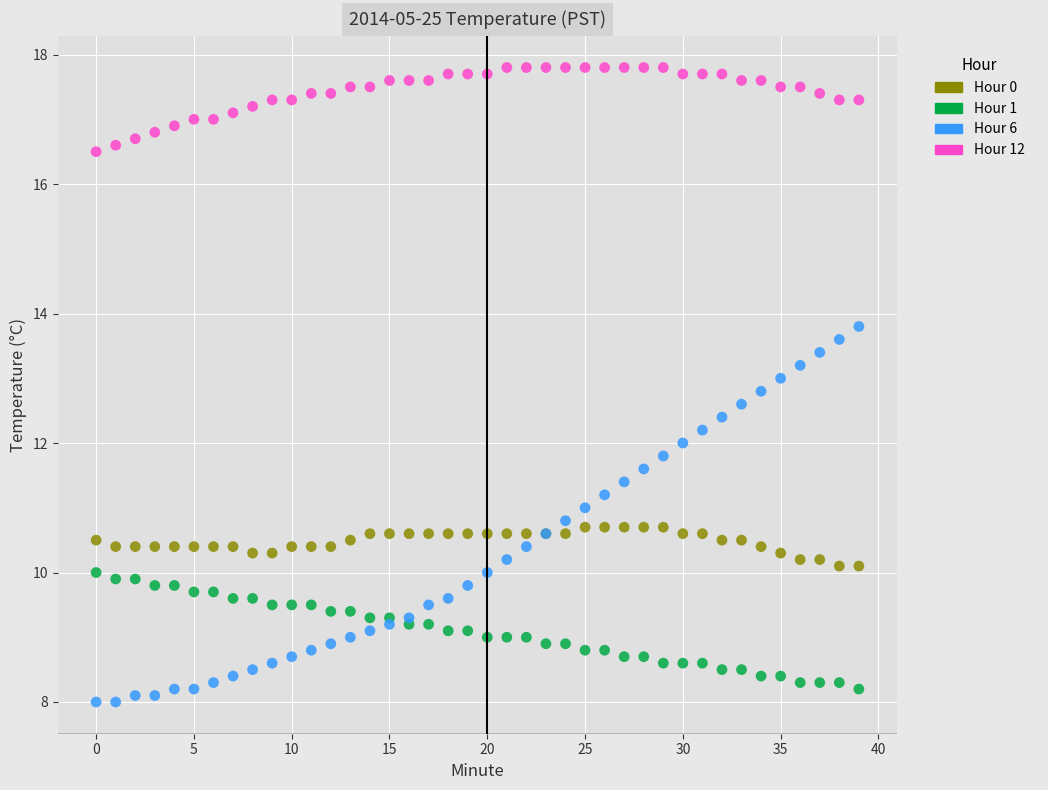

Which series has the largest Y range (max minus min)?

Hour 6